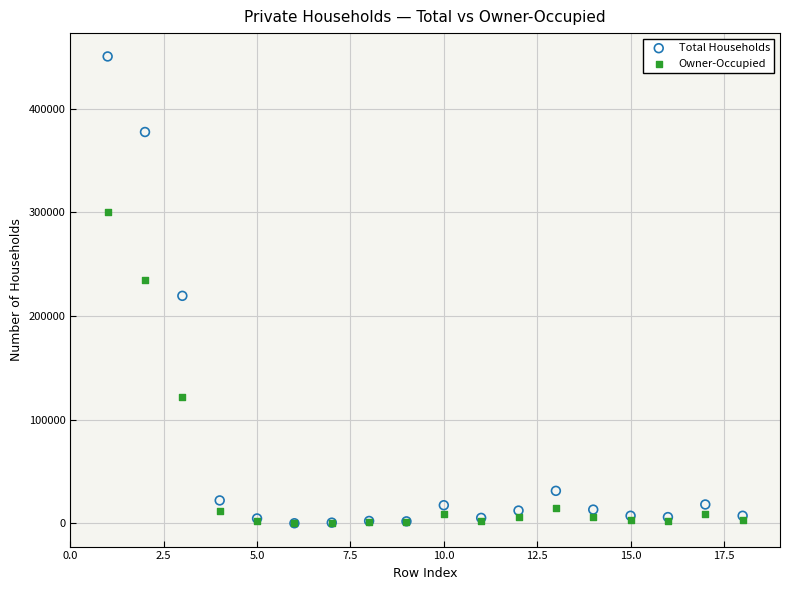

In the Owner-Occupied series, what Y value is closest to 150128?

121382